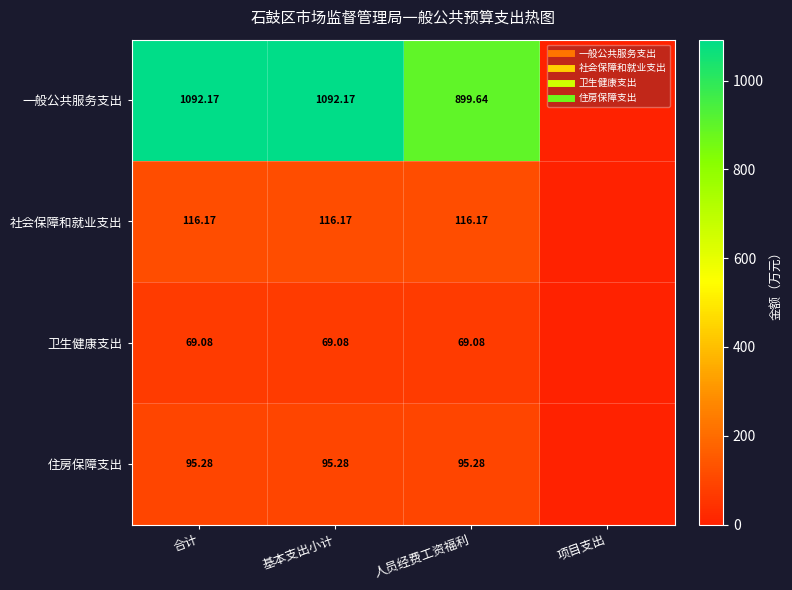

Which series changed the most between 基本支出小计 and 项目支出?

一般公共服务支出